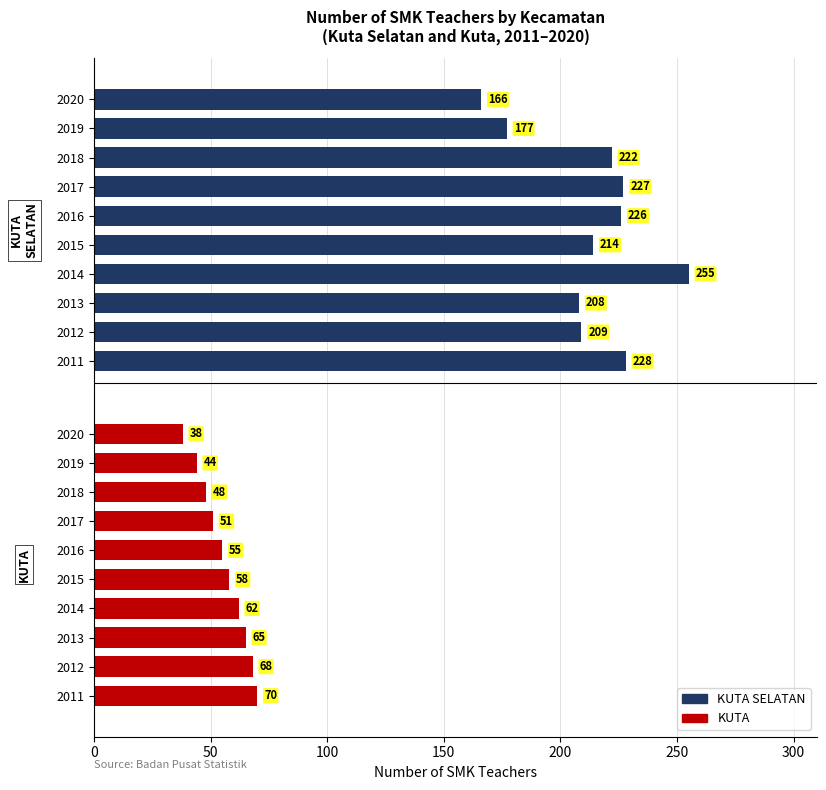

What is the value of the KUTA SELATAN bar at the 8th from the left?

208